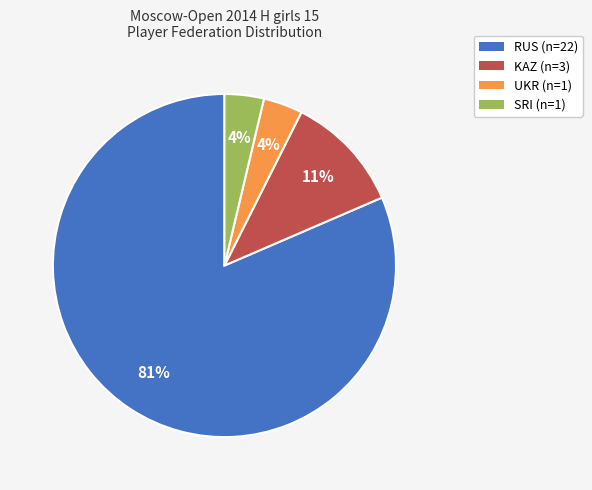

Count the number of slices in the pie.

4